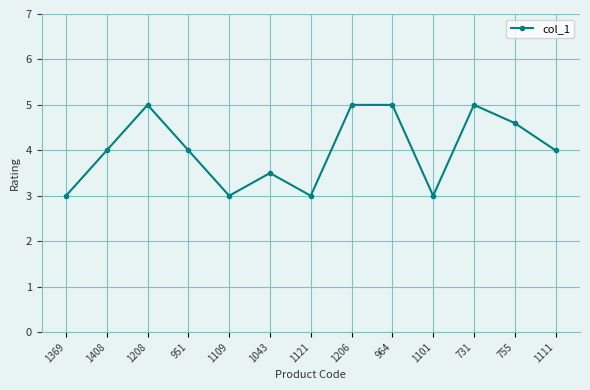

What is the change in value from 1121 to 731?

+2.0